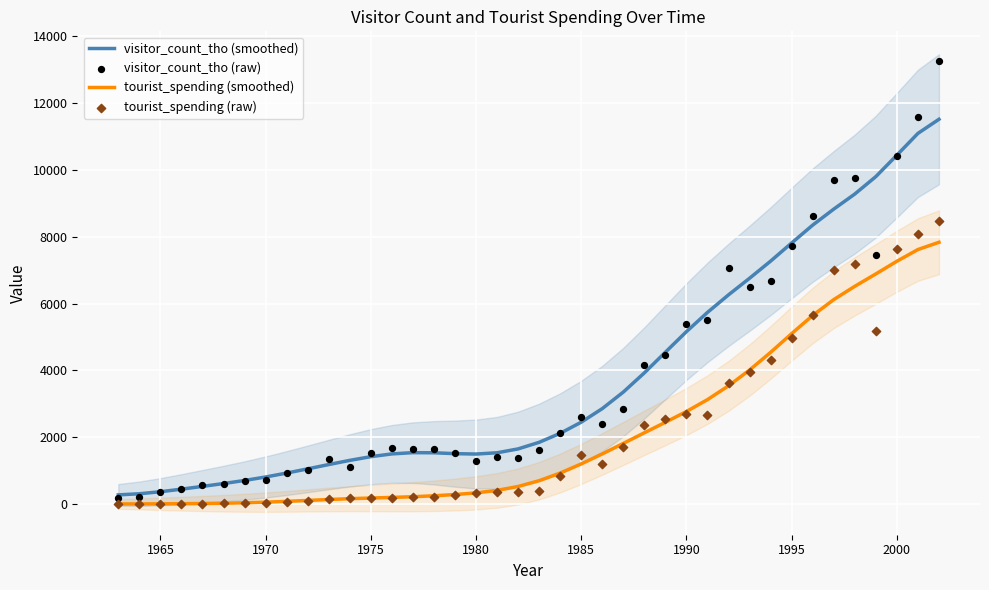

What is the maximum value for visitor_count_tho (smoothed)?

11511